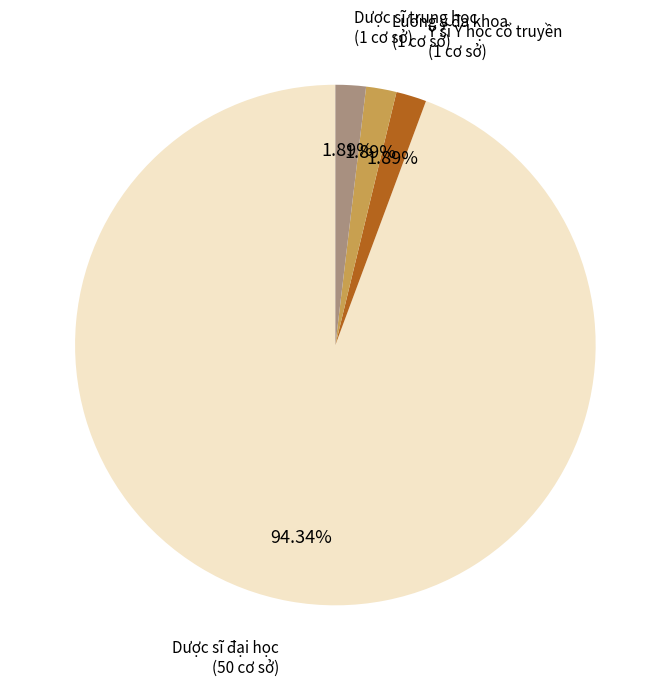

Does any single category account for the majority?

Yes